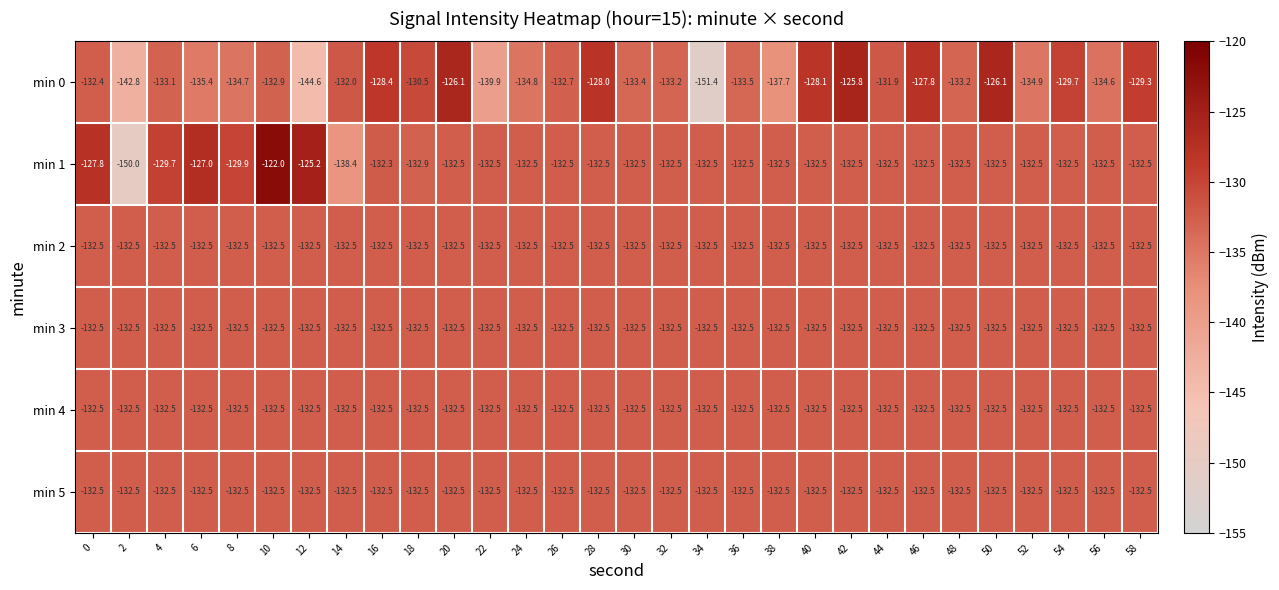

At which category is the sum across all series the highest?

10